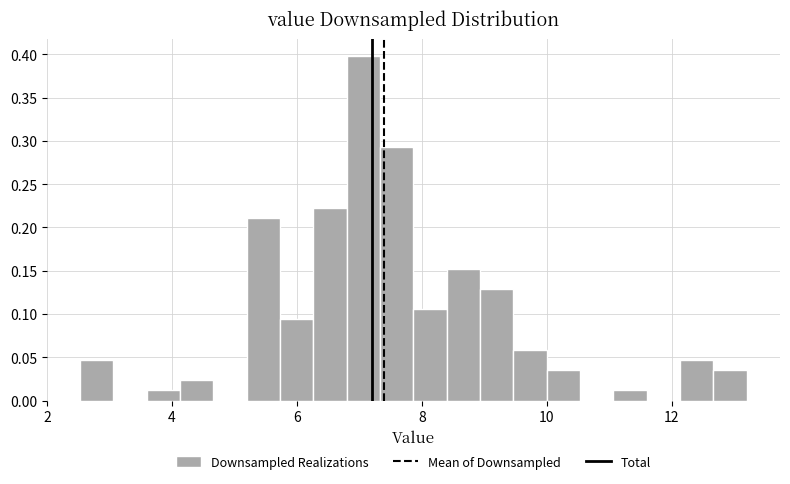

Read against the x-axis, roughly where is the centre of the tallest bar?

7.0